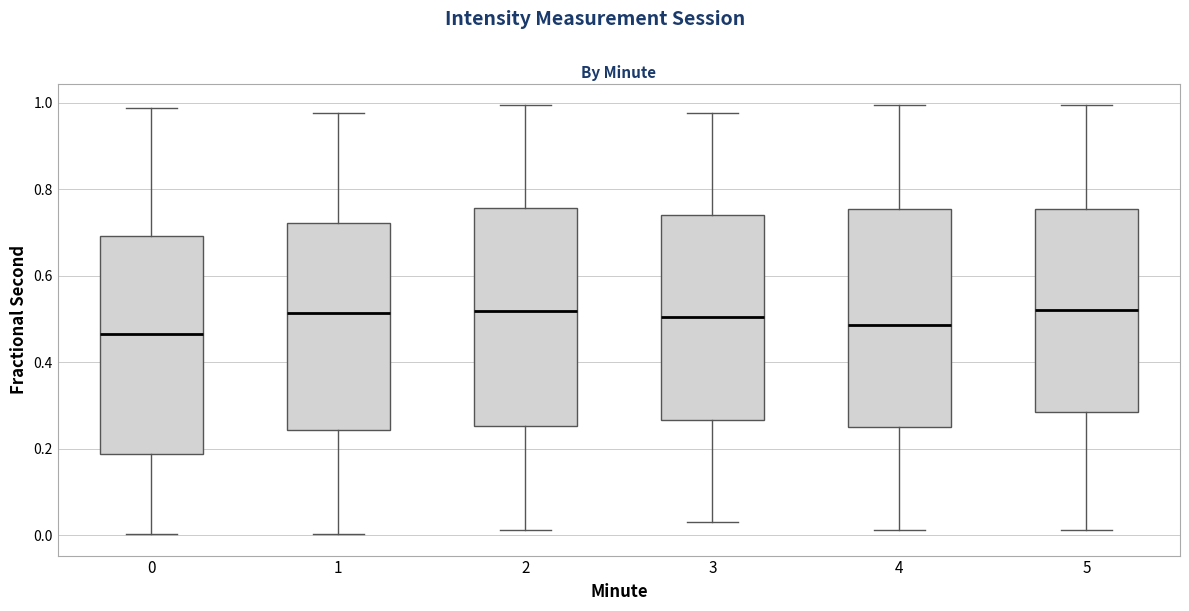

Reading left to right, transcribe this box plot: for each box, give where its median line is, the range the box spans, and where its two whiskers end, as read against the y-axis. The values are not printed on the chart, so give them approximately, as read against the axis.

0: median 0.46, box 0.18 to 0.70, whiskers 0.00 to 0.98
1: median 0.52, box 0.24 to 0.72, whiskers 0.00 to 0.98
2: median 0.52, box 0.26 to 0.76, whiskers 0.02 to 1.00
3: median 0.50, box 0.26 to 0.74, whiskers 0.02 to 0.98
4: median 0.48, box 0.24 to 0.76, whiskers 0.02 to 1.00
5: median 0.52, box 0.28 to 0.76, whiskers 0.02 to 1.00